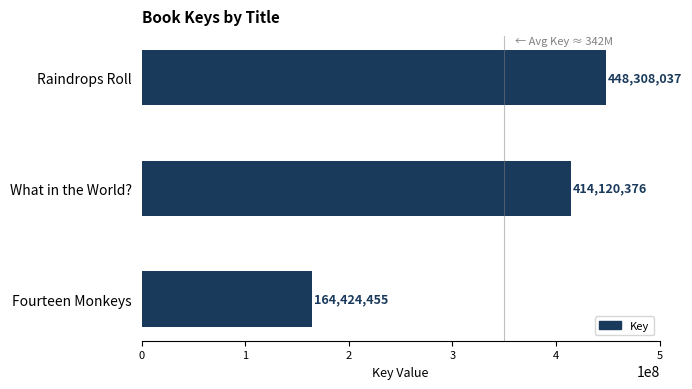

The chart shows a value of 448308037 at Raindrops Roll. True or false?

True